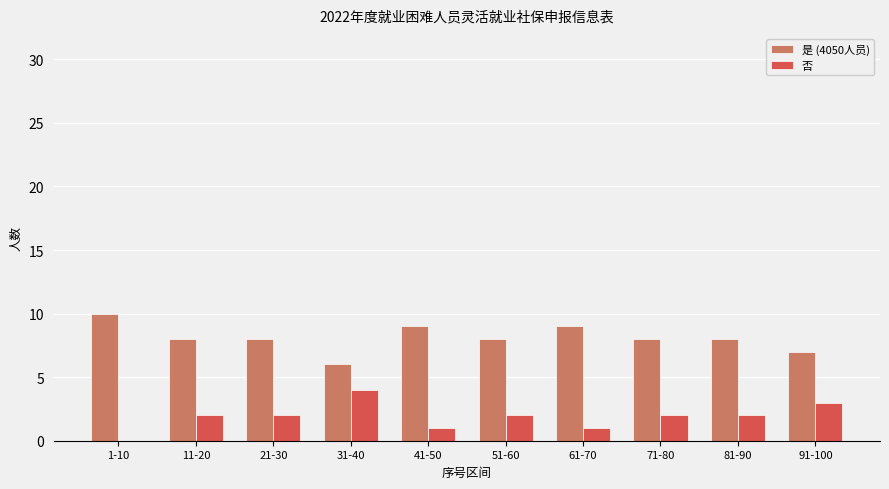

What is the approximate value of 是 (4050人员) at 91-100?

7